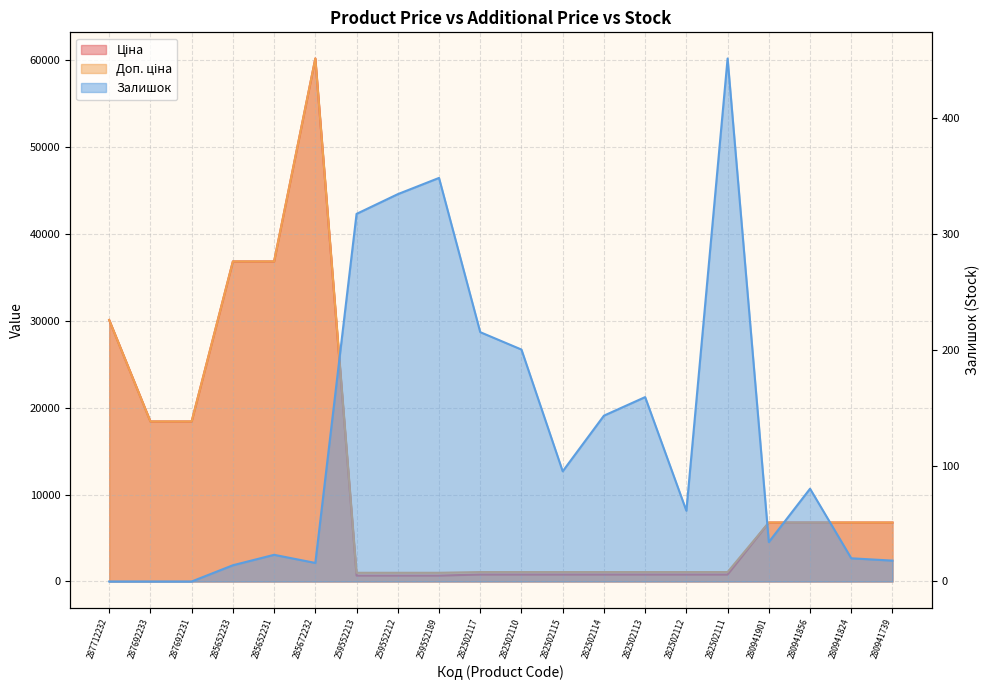

How many data points in Залишок are less than 80?

10